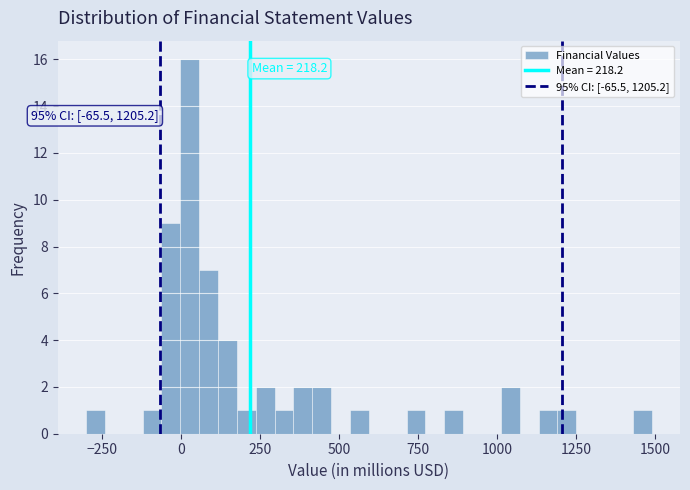

Around what value on the x-axis is the tallest bar? Give the approximate position of its centre, as read against the axis.

50